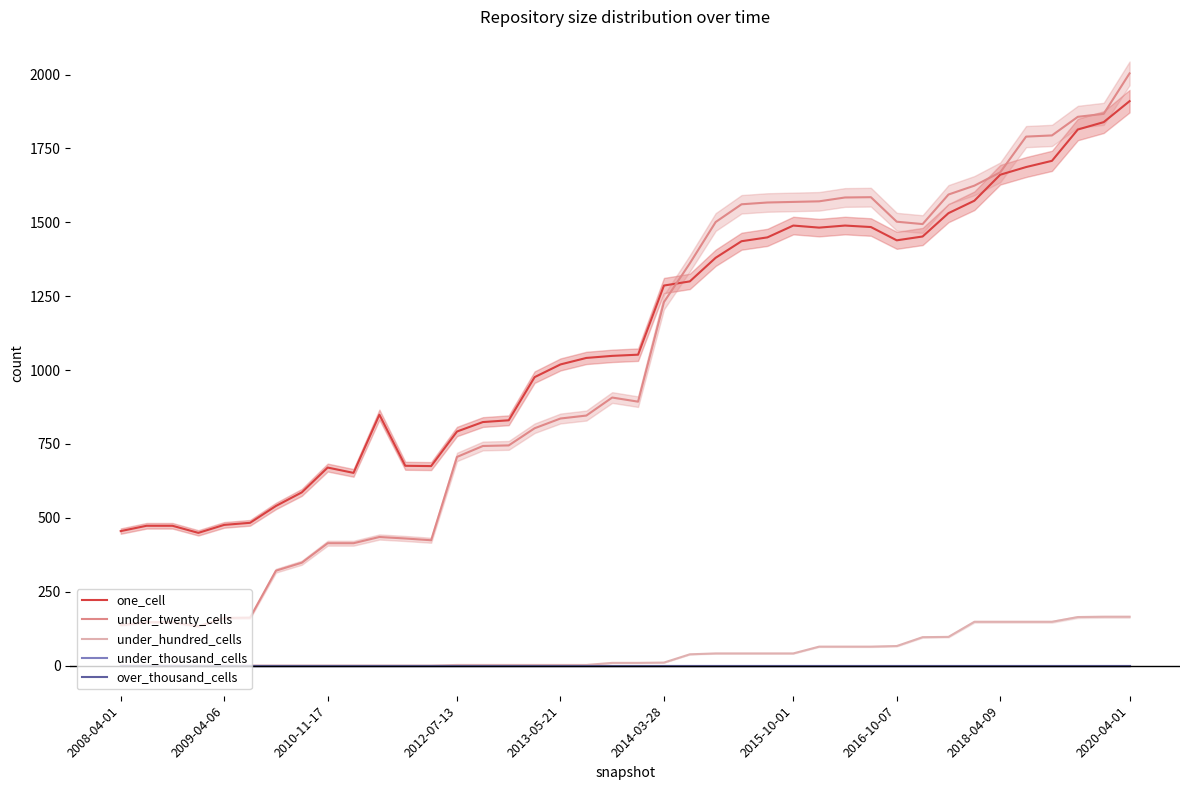

At which label does under_thousand_cells reach its minimum?

2008-04-01